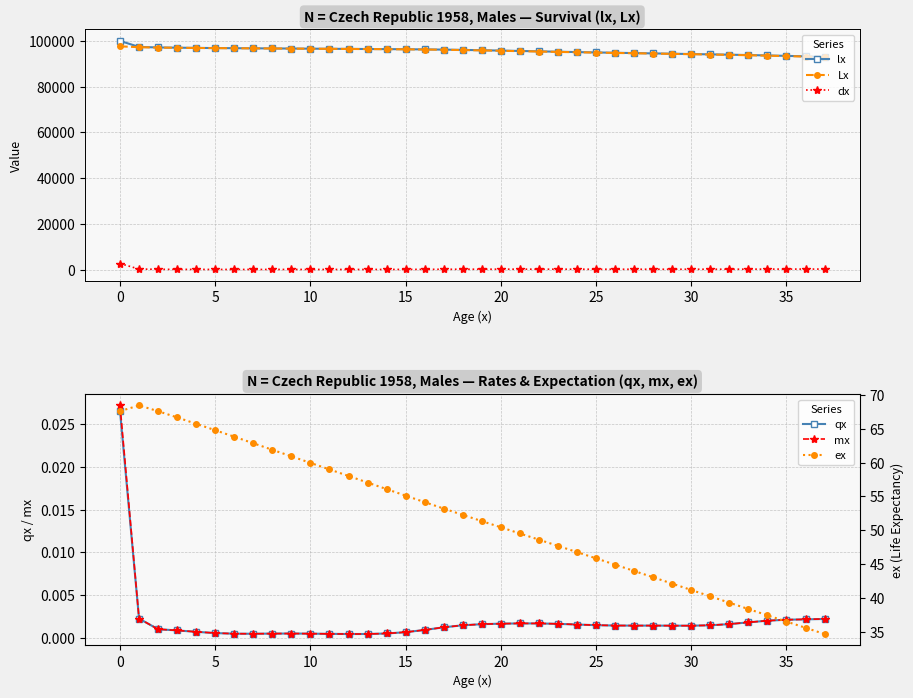

True or false: Lx and dx intersect in this chart.

False